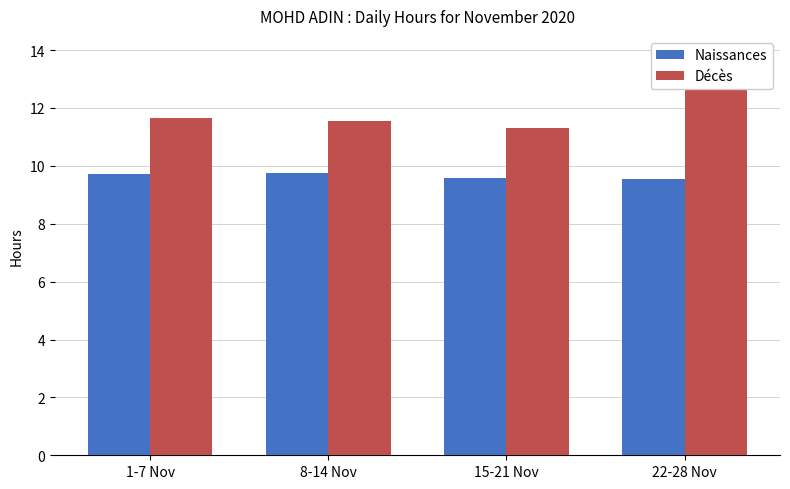

Which has a higher value, 1-7 Nov or 22-28 Nov?

1-7 Nov